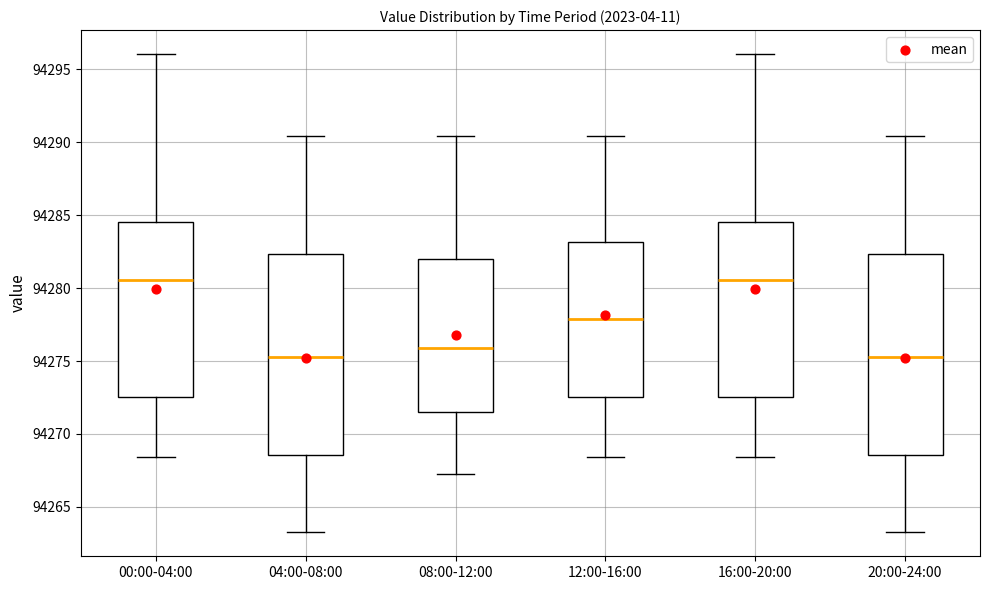

Reading left to right, read every box against the y-axis: the position of its median line, the range the box covers, and the ends of its whiskers. The values are not printed on the chart, so give them approximately, as read against the axis.

00:00-04:00: median 94280.5, box 94272.5 to 94284.5, whiskers 94268.5 to 94296.0
04:00-08:00: median 94275.5, box 94268.5 to 94282.5, whiskers 94263.5 to 94290.5
08:00-12:00: median 94276.0, box 94271.5 to 94282.0, whiskers 94267.5 to 94290.5
12:00-16:00: median 94278.0, box 94272.5 to 94283.0, whiskers 94268.5 to 94290.5
16:00-20:00: median 94280.5, box 94272.5 to 94284.5, whiskers 94268.5 to 94296.0
20:00-24:00: median 94275.5, box 94268.5 to 94282.5, whiskers 94263.5 to 94290.5